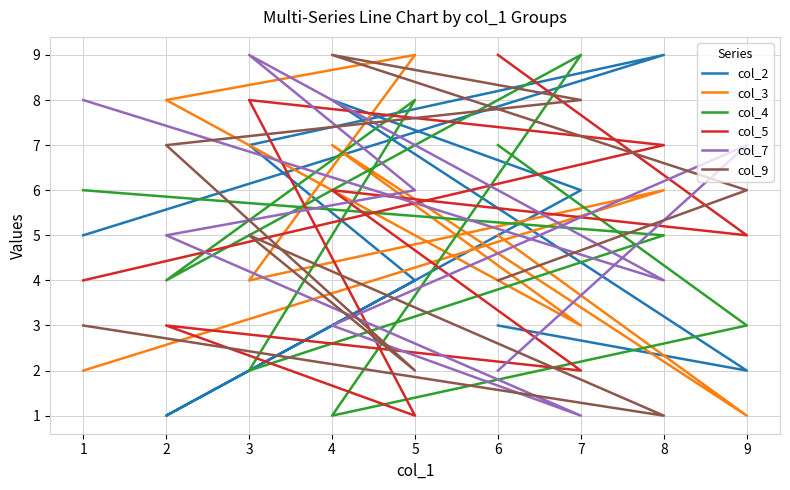

Does the chart have visible grid lines?

Yes